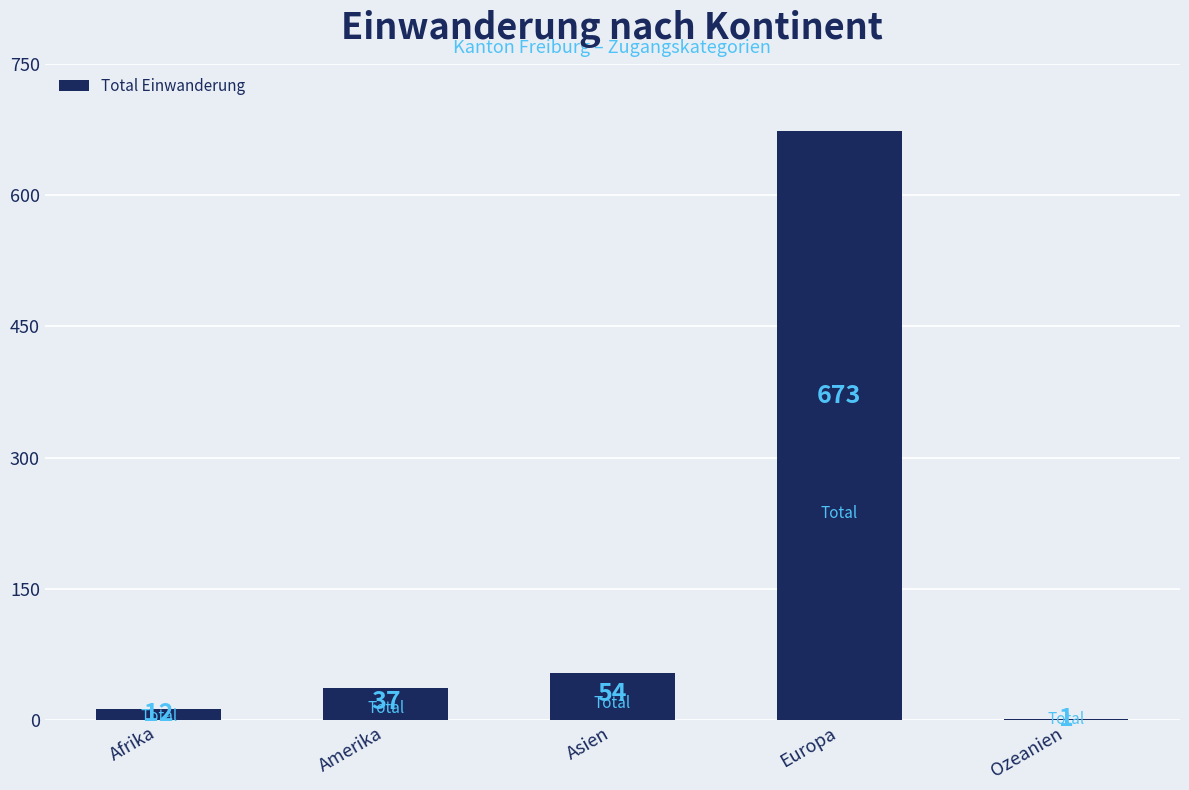

Where is the data nearest to the value 337?

Asien